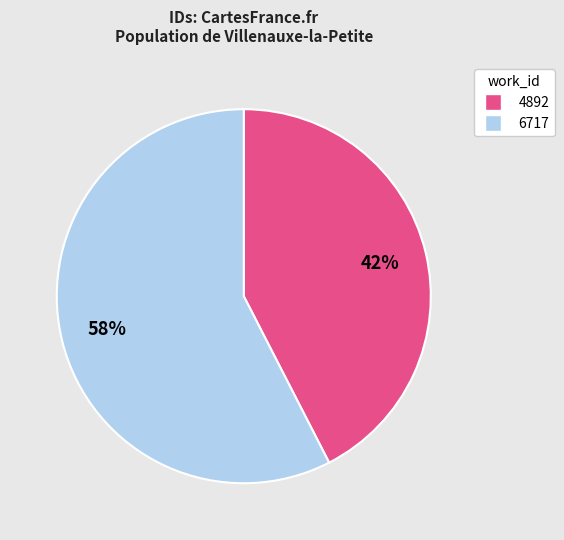

How many slices are in this pie chart?

2